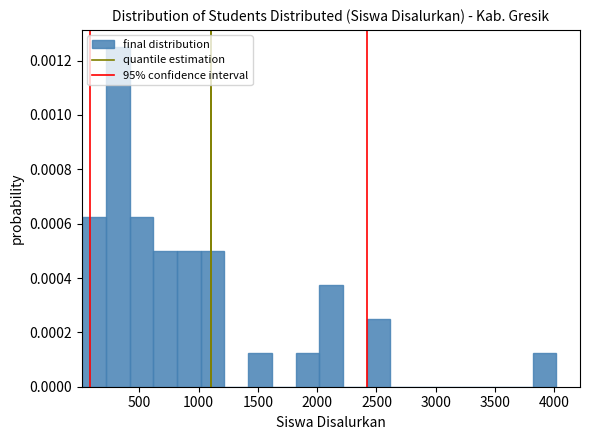

Read against the x-axis, roughly where is the centre of the tallest bar?

300